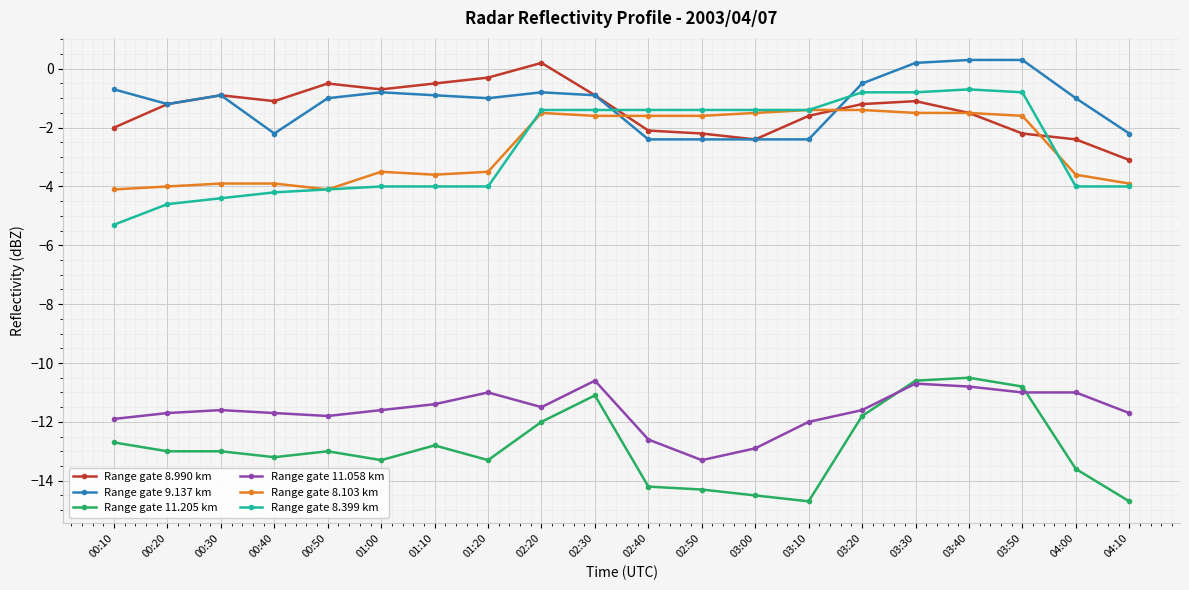

Does the chart have visible grid lines?

Yes